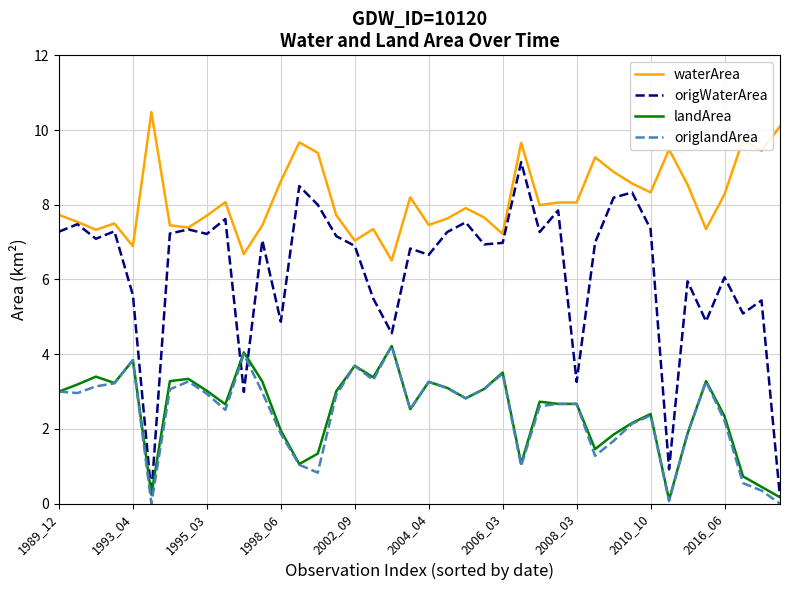

True or false: waterArea and landArea cross at least once.

False